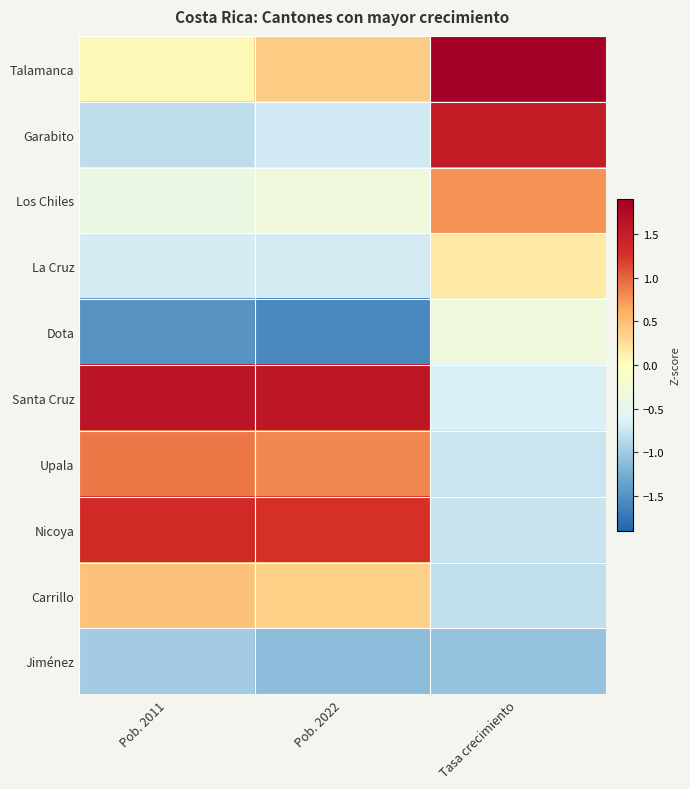

Reading right to left, extract all data points from this chart.

Talamanca: Tasa crecimiento=1.9	Pob. 2022=0.4	Pob. 2011=0.0
Garabito: Tasa crecimiento=1.5	Pob. 2022=-0.7	Pob. 2011=-0.8
Los Chiles: Tasa crecimiento=0.8	Pob. 2022=-0.3	Pob. 2011=-0.4
La Cruz: Tasa crecimiento=0.2	Pob. 2022=-0.7	Pob. 2011=-0.7
Dota: Tasa crecimiento=-0.3	Pob. 2022=-1.6	Pob. 2011=-1.5
Santa Cruz: Tasa crecimiento=-0.7	Pob. 2022=1.6	Pob. 2011=1.6
Upala: Tasa crecimiento=-0.7	Pob. 2022=0.8	Pob. 2011=0.9
Nicoya: Tasa crecimiento=-0.8	Pob. 2022=1.3	Pob. 2011=1.3
Carrillo: Tasa crecimiento=-0.8	Pob. 2022=0.4	Pob. 2011=0.5
Jiménez: Tasa crecimiento=-1.1	Pob. 2022=-1.1	Pob. 2011=-1.0